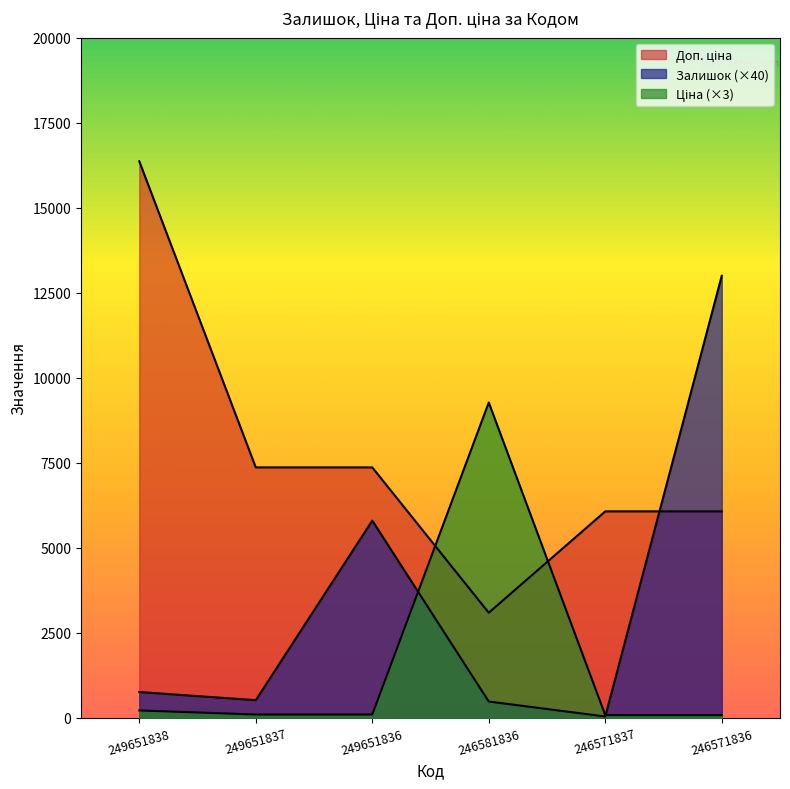

What is the minimum value shown in the chart?

40.0